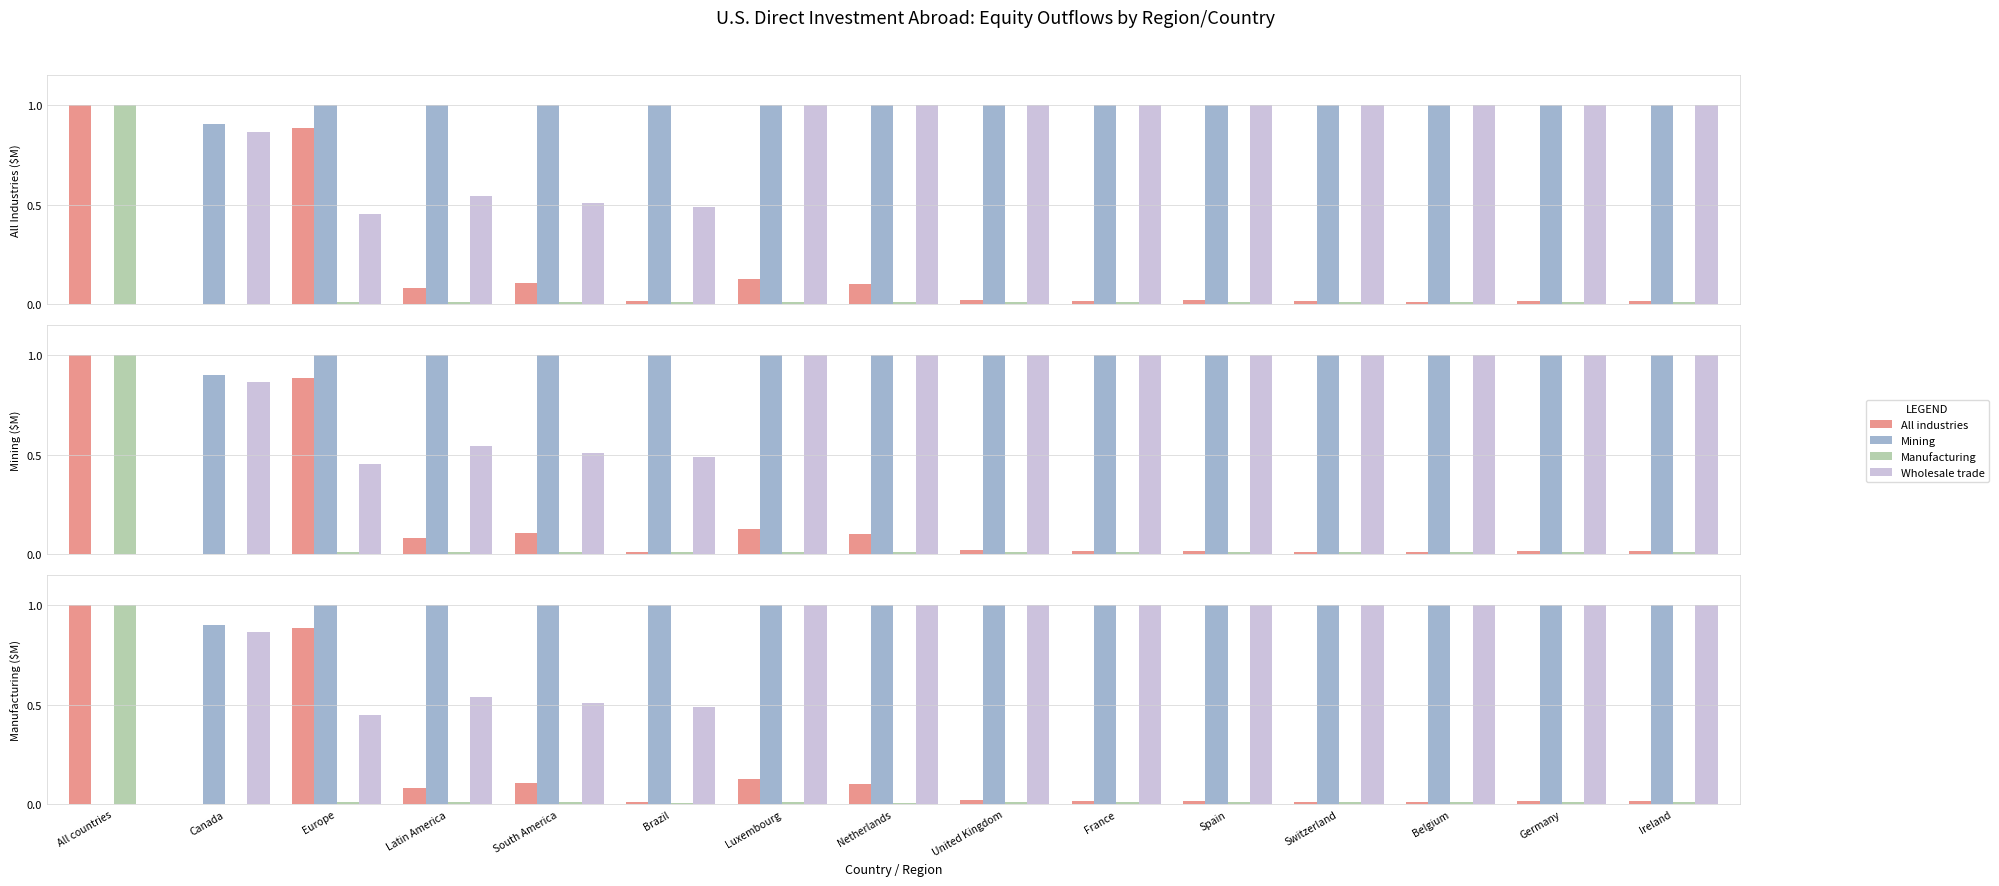

What is the label of the 10th bar from the left?

France